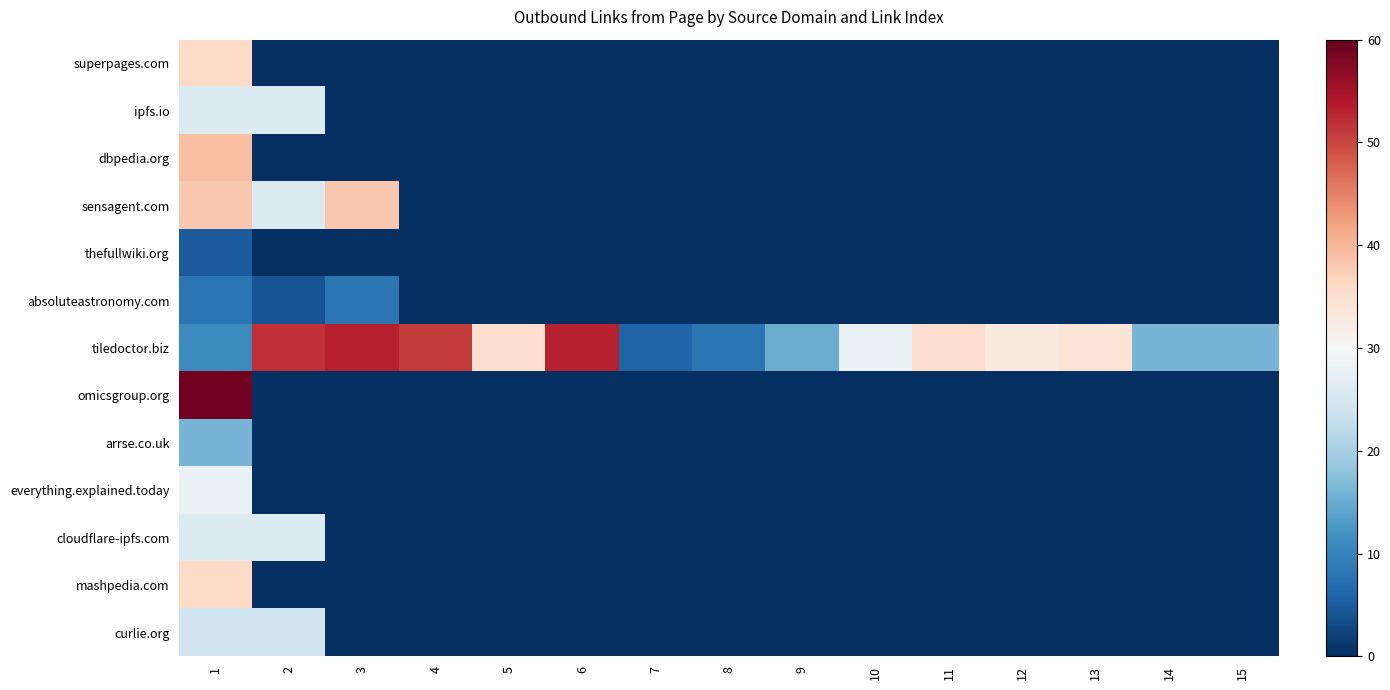

Which series has the largest total across all categories?

tiledoctor.biz